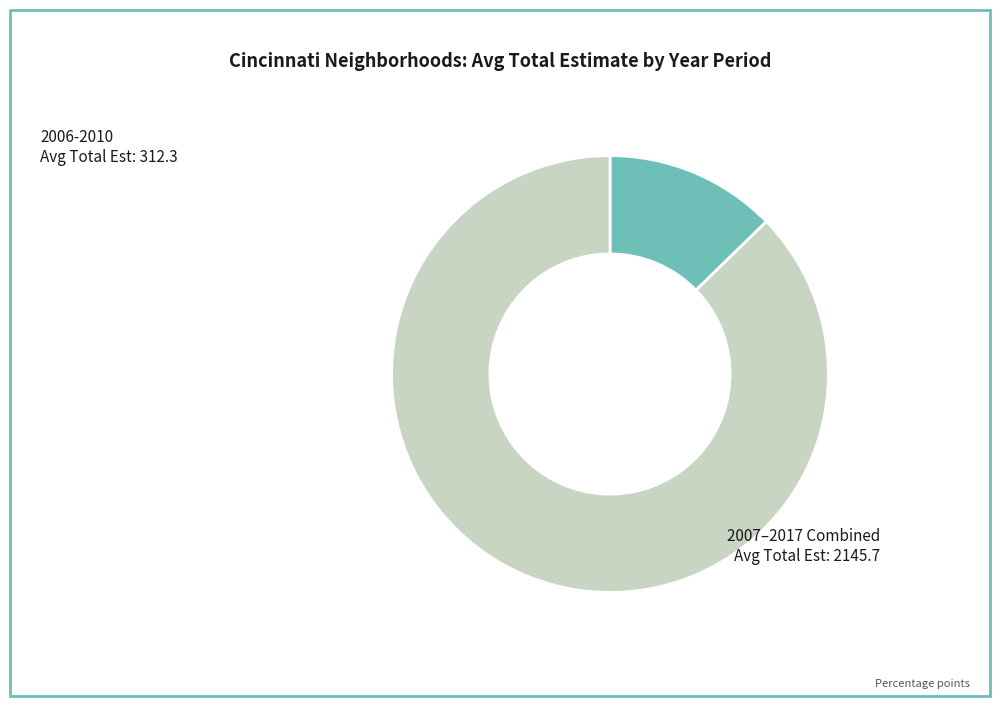

Count the number of slices in the pie.

2